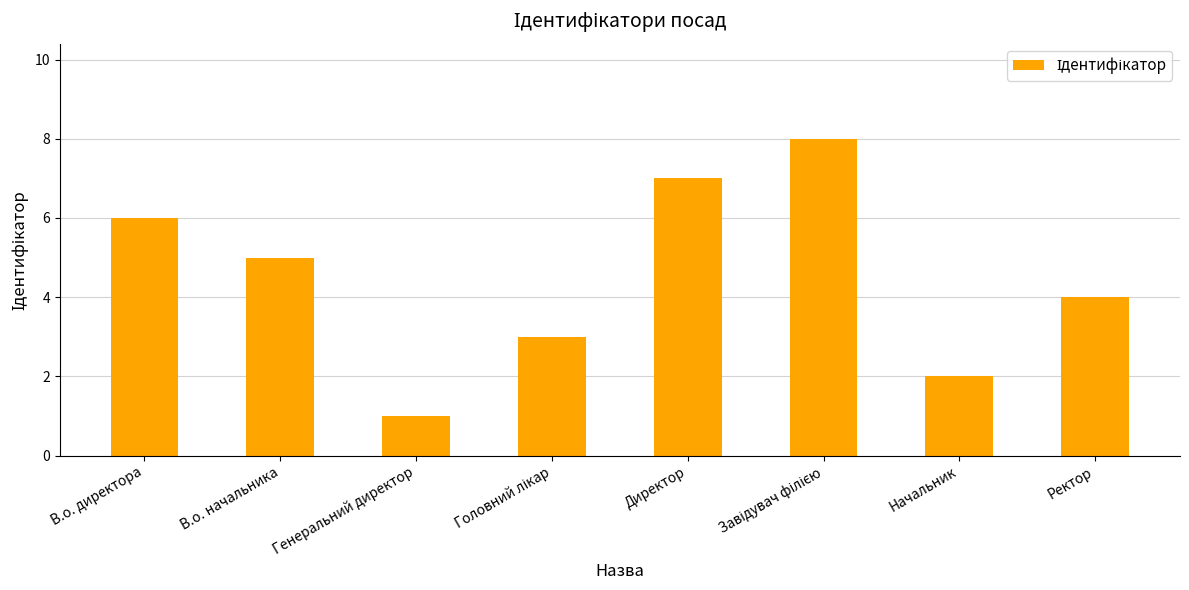

What position from the right is Начальник?

2